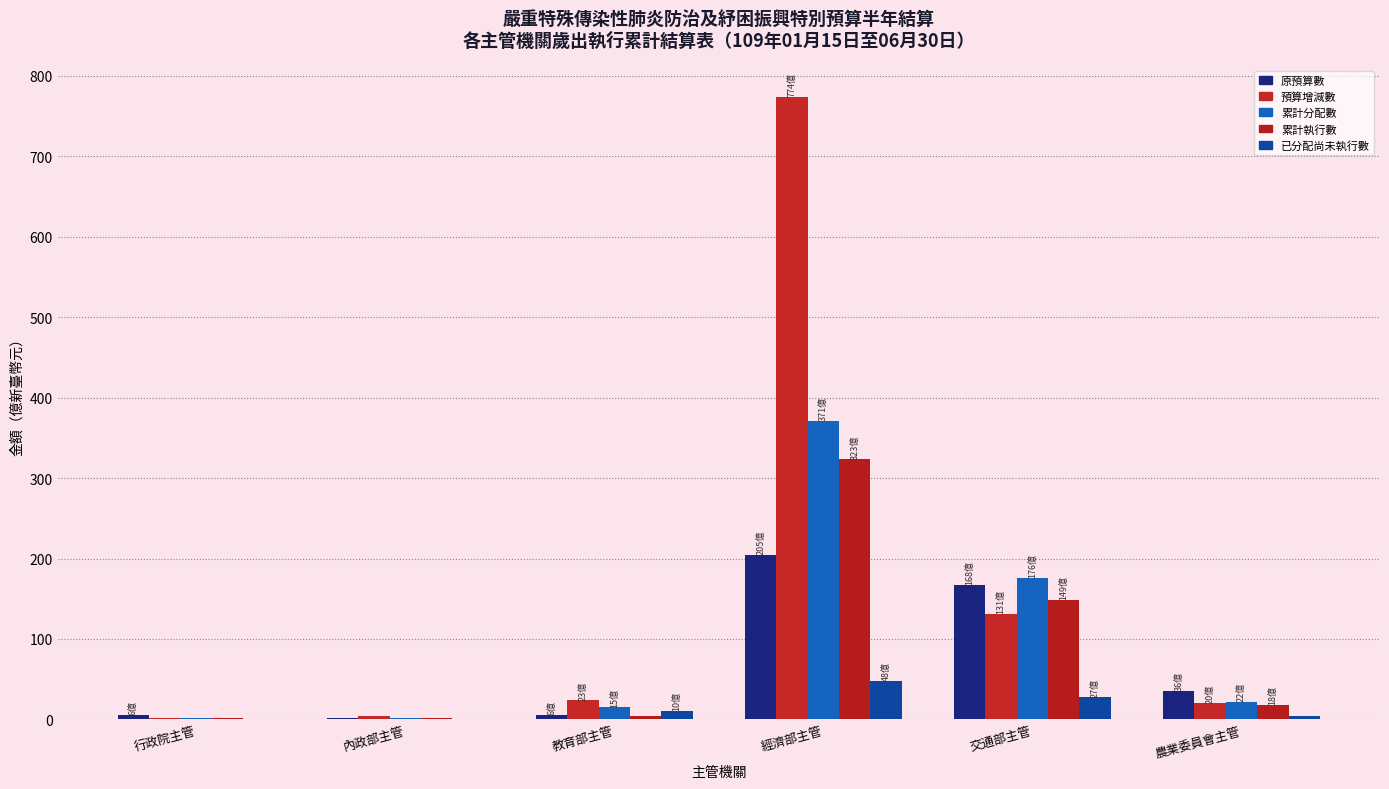

Reading left to right, transcribe all the data shown in this chart.

原預算數: 行政院主管=5.7	內政部主管=1.7	教育部主管=5.8	經濟部主管=204.9	交通部主管=167.7	農業委員會主管=35.6
預算增減數: 行政院主管=1.6	內政部主管=3.7	教育部主管=23.5	經濟部主管=774.4	交通部主管=131.3	農業委員會主管=19.9
累計分配數: 行政院主管=2.0	內政部主管=1.3	教育部主管=15.0	經濟部主管=370.8	交通部主管=176.3	農業委員會主管=22.2
累計執行數: 行政院主管=1.3	內政部主管=1.1	教育部主管=4.7	經濟部主管=323.3	交通部主管=148.9	農業委員會主管=18.2
已分配尚未執行數: 行政院主管=0.6	內政部主管=0.2	教育部主管=10.3	經濟部主管=47.5	交通部主管=27.4	農業委員會主管=4.0